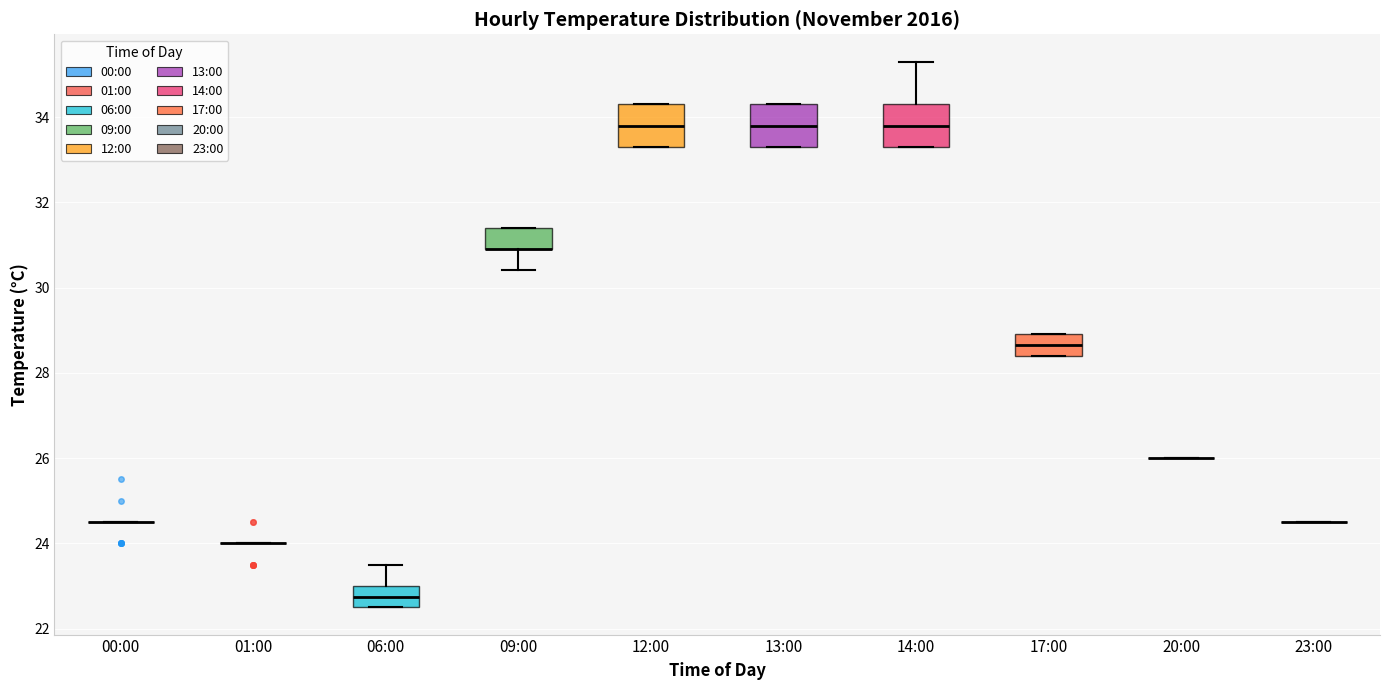

Where is the upper edge of the box for 14:00 on the y-axis? The values are not printed on the chart, so give them approximately, as read against the axis.

34.4